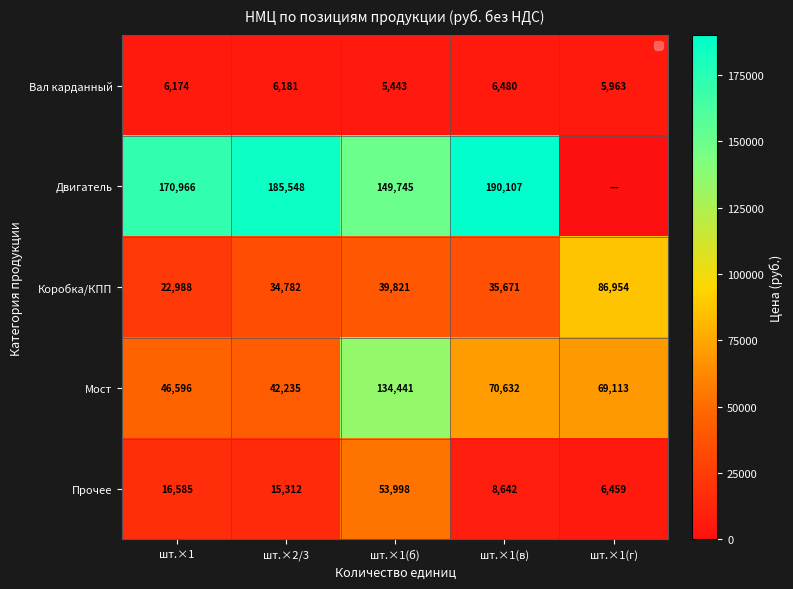

What is the difference between the Мост values at шт.×1(в) and шт.×1(г)?

1519